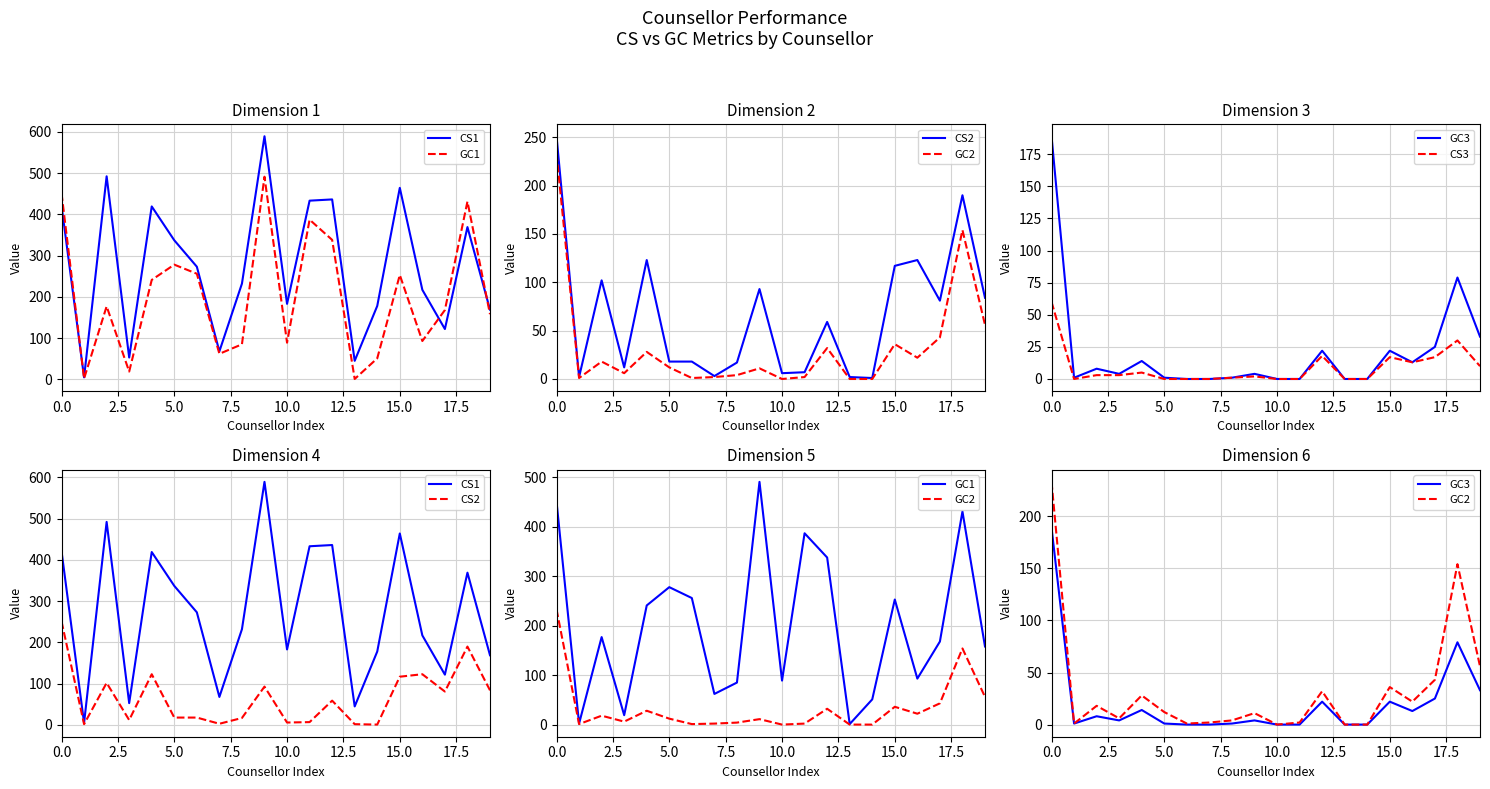

True or false: CS2 and CS3 cross at least once.

False